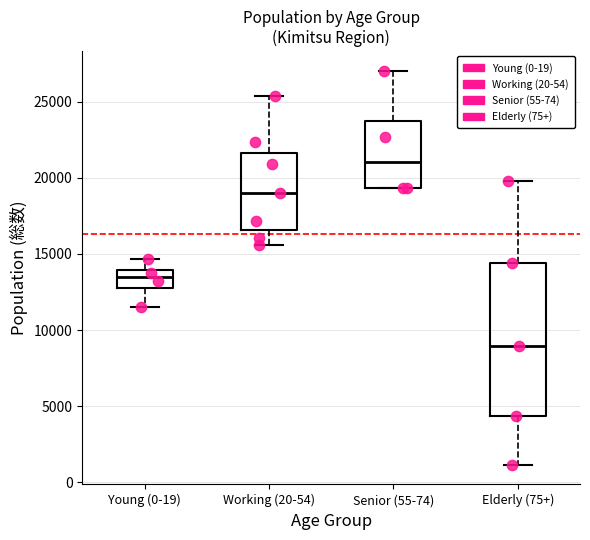

Where does the upper whisker of the box for Working (20-54) end on the y-axis? The values are not printed on the chart, so give them approximately, as read against the axis.

25500